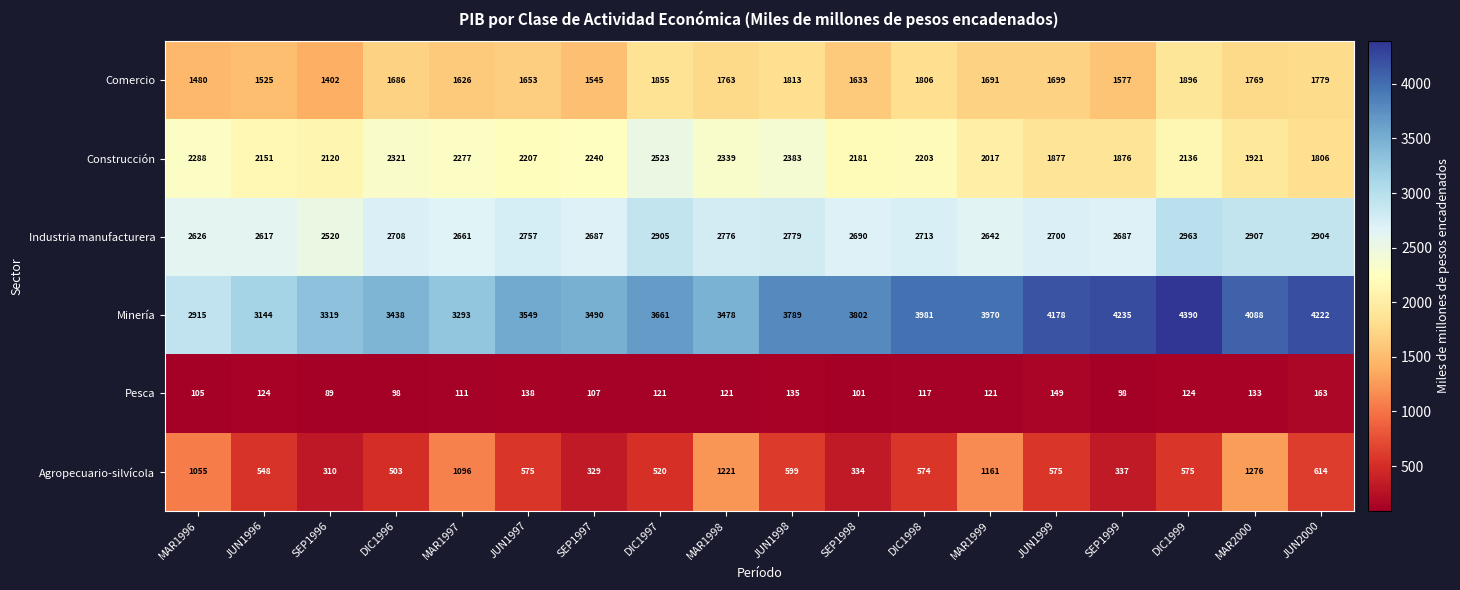

How many data points does each series have?

18